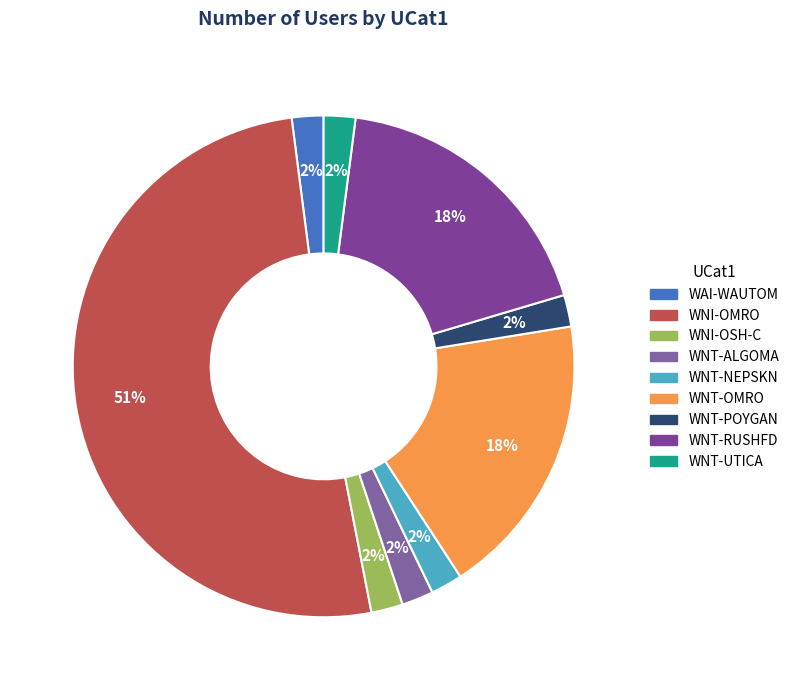

Rank the categories by value from highest to lowest.

WNI-OMRO, WNT-OMRO, WNT-RUSHFD, WAI-WAUTOM, WNI-OSH-C, WNT-ALGOMA, WNT-NEPSKN, WNT-POYGAN, WNT-UTICA